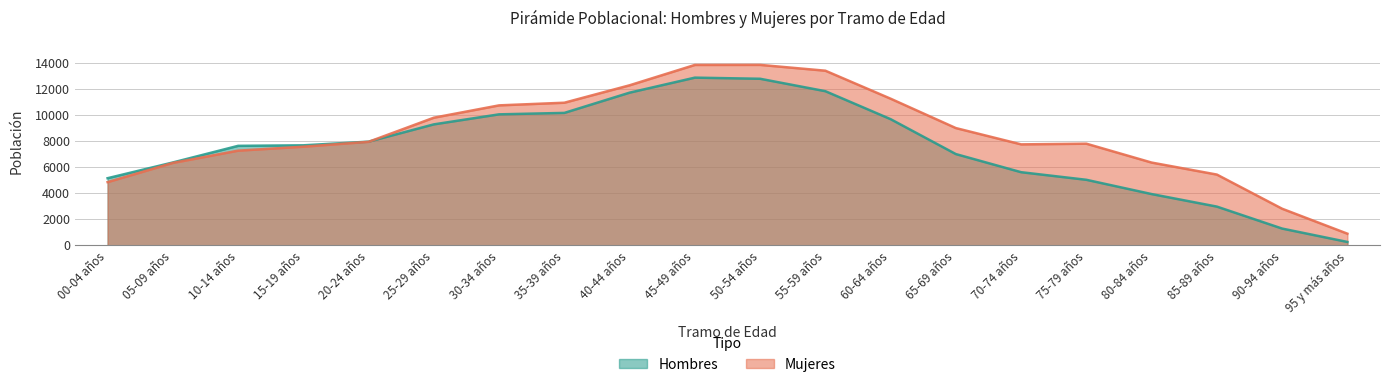

In Mujeres, how many points are lower than both neighbors (excluding endpoints)?

1